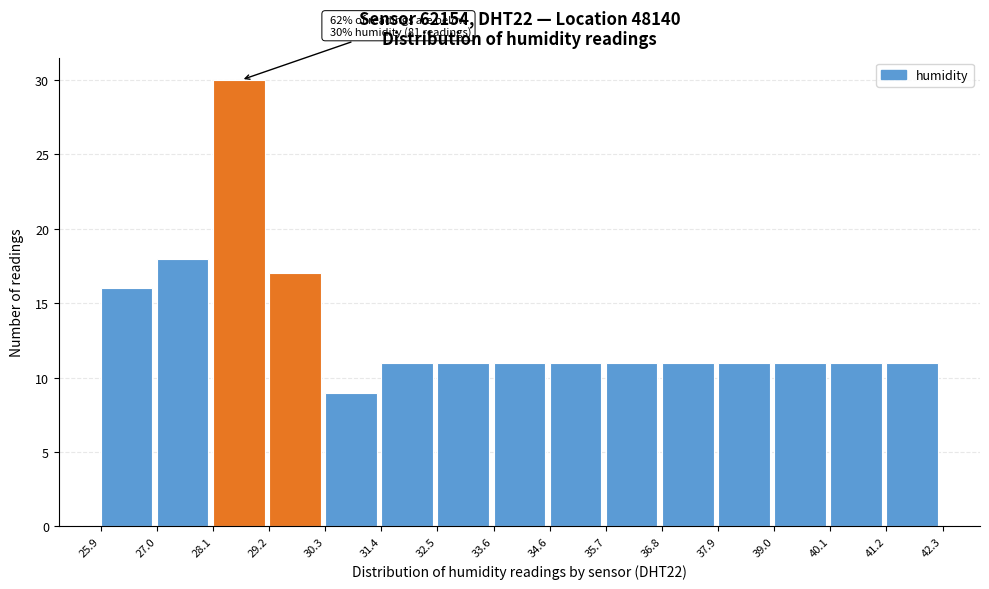

Over which range of the x-axis is the bar tallest?

28.1 to 29.2